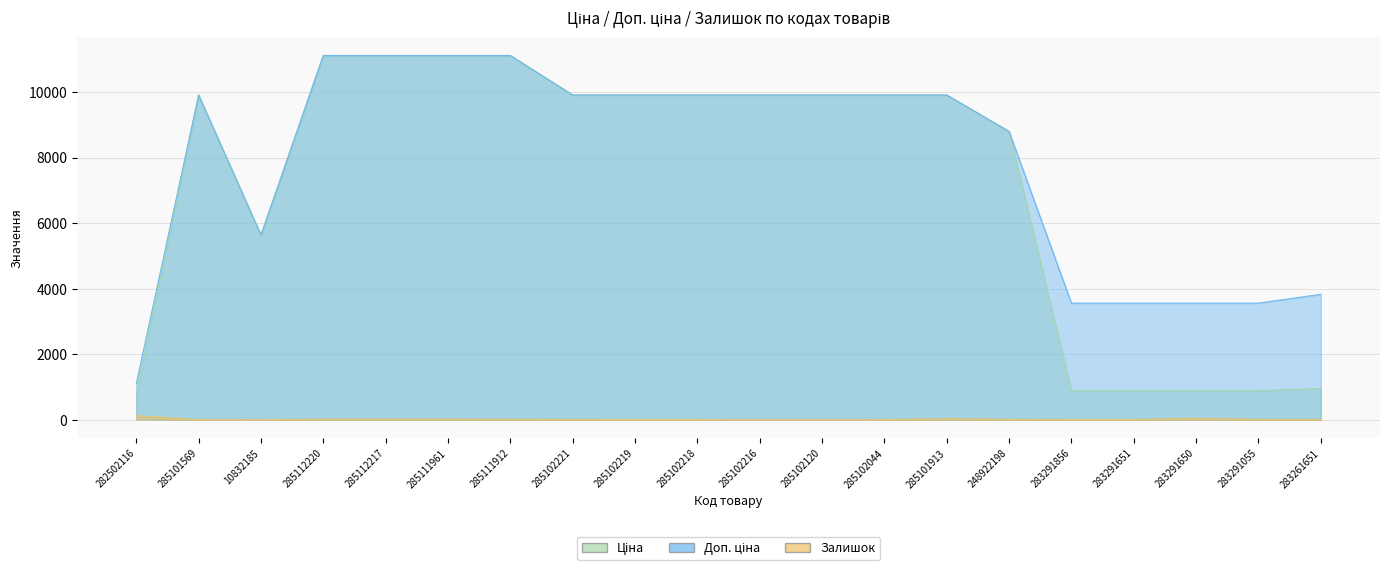

Does the chart display data point markers on the line(s)?

No